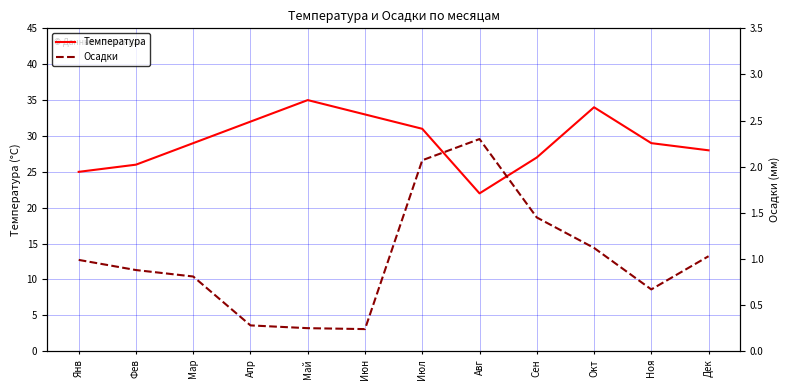

How many interior local peaks does the Температура series have?

2